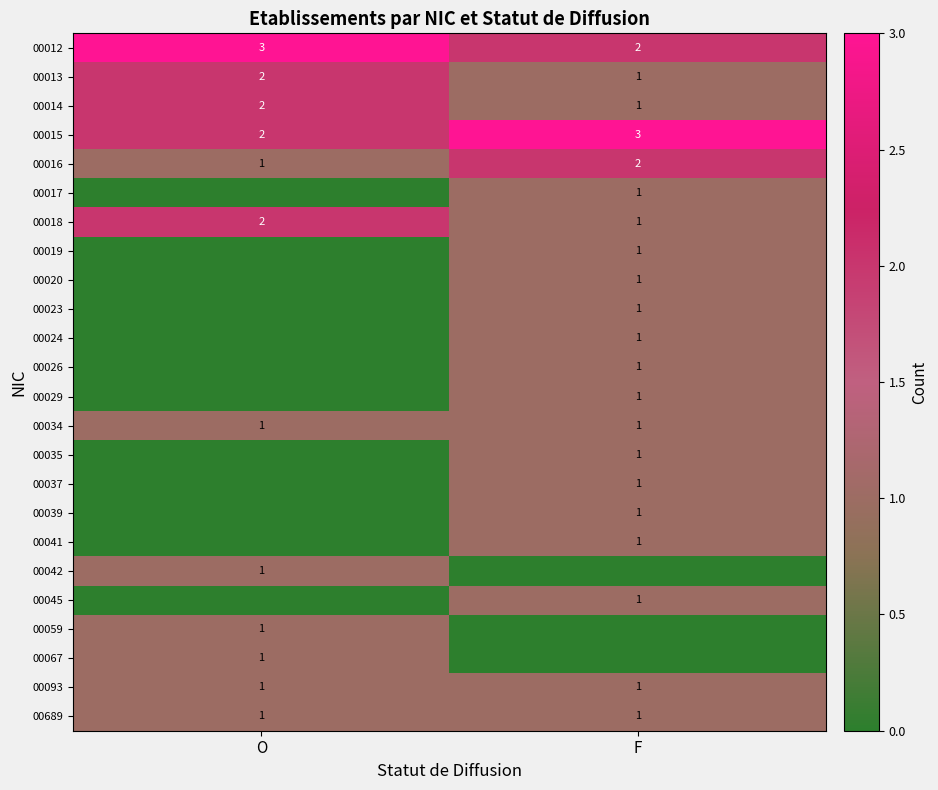

At which category is the sum across all series the highest?

F